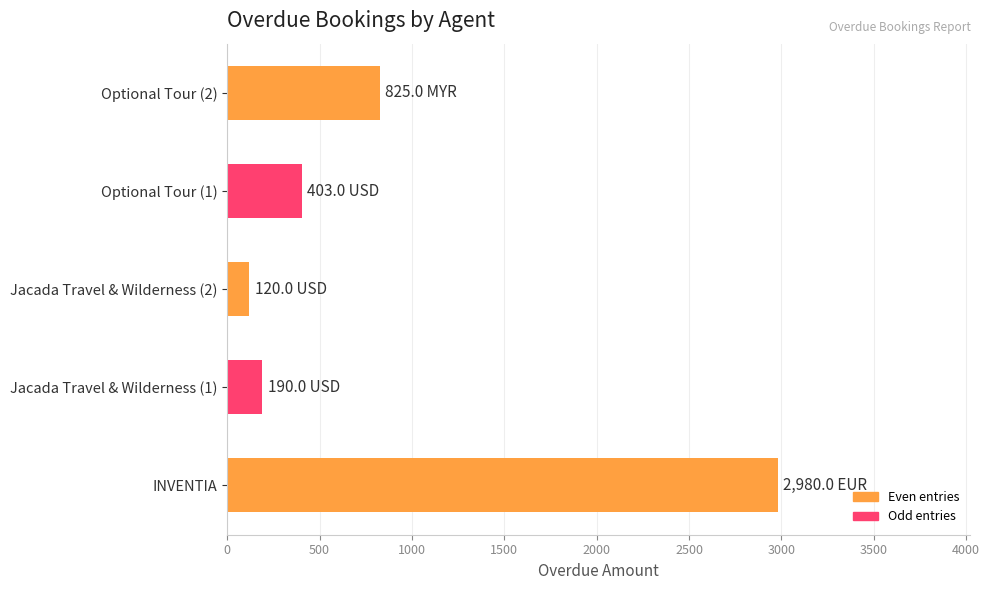

The value at Jacada Travel & Wilderness (1) is 190. True or false?

True